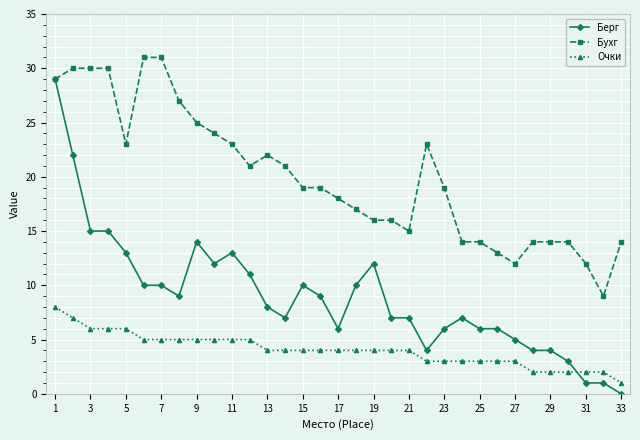

Which series has the largest total across all categories?

Бухг